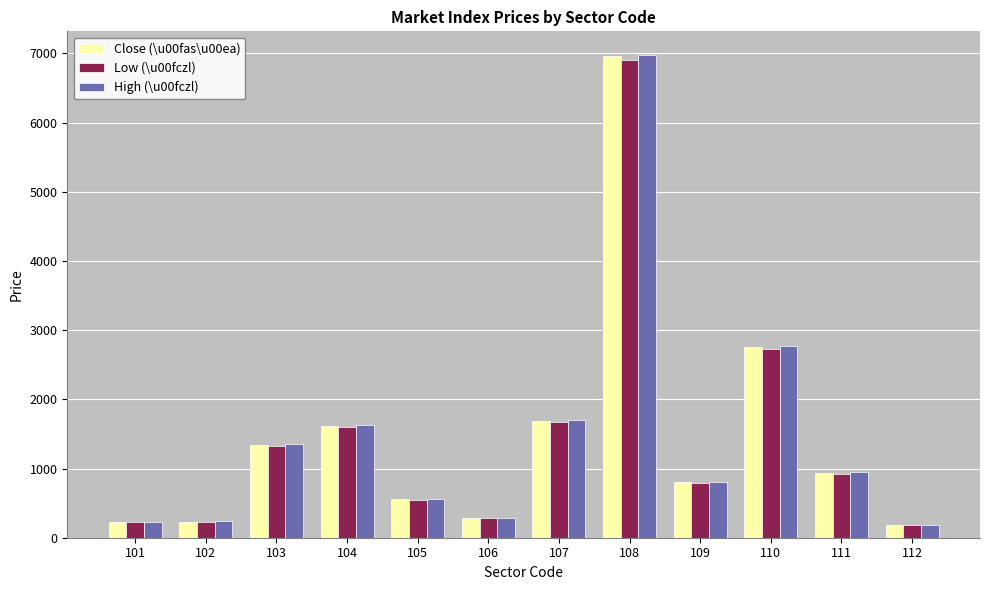

Between 109 and 110, which series saw the biggest shift?

High (\u00fczl)